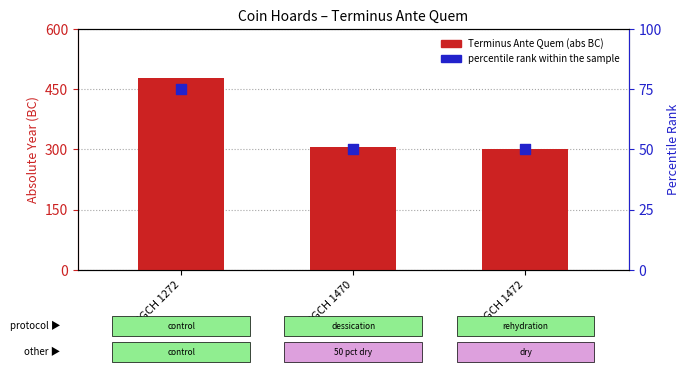

At how many categories does at least one series exceed 148?

3